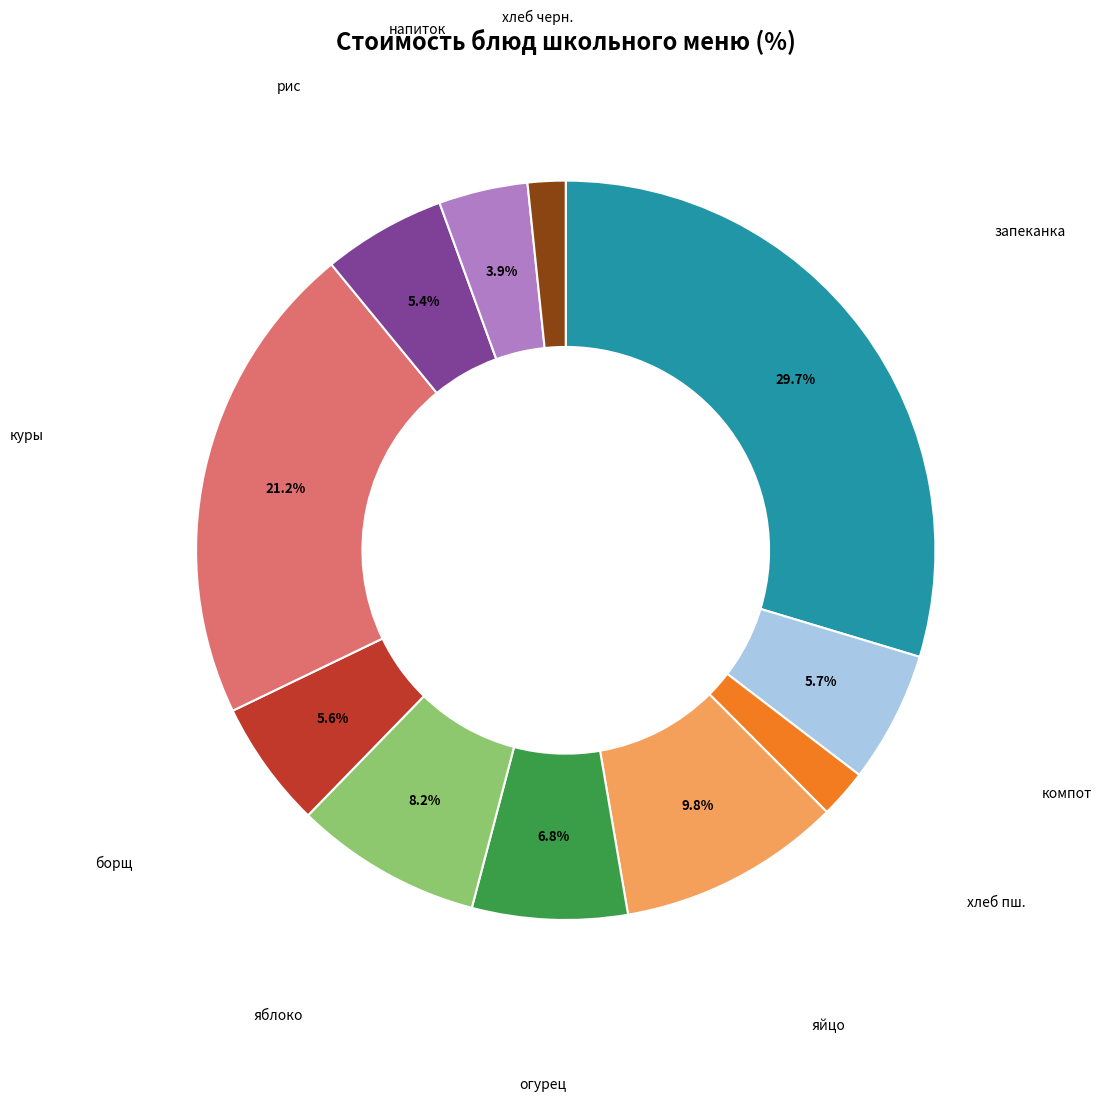

Which has a higher value, куры or рис?

куры